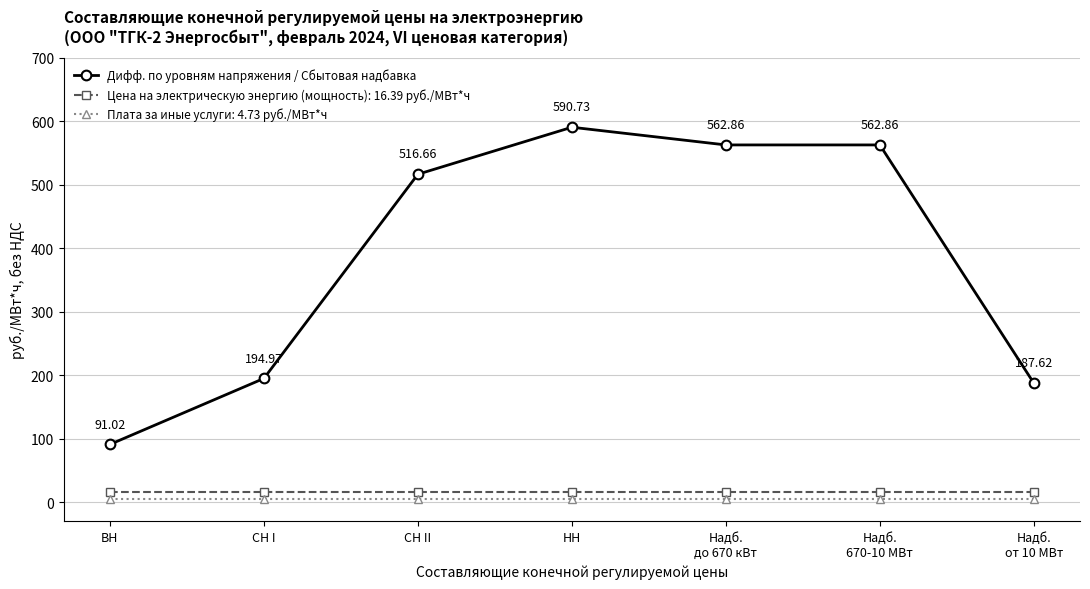

At how many categories does at least one series exceed 421?

4